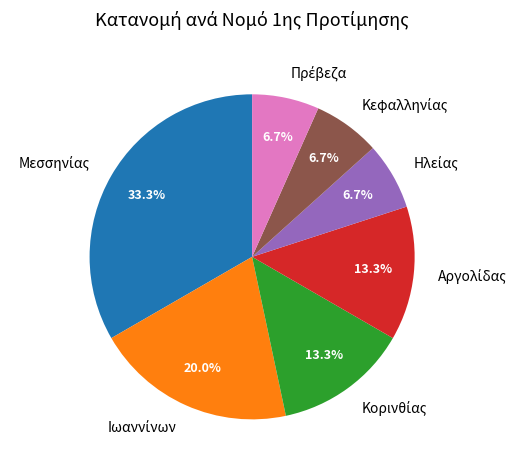

Does any single category account for the majority?

No